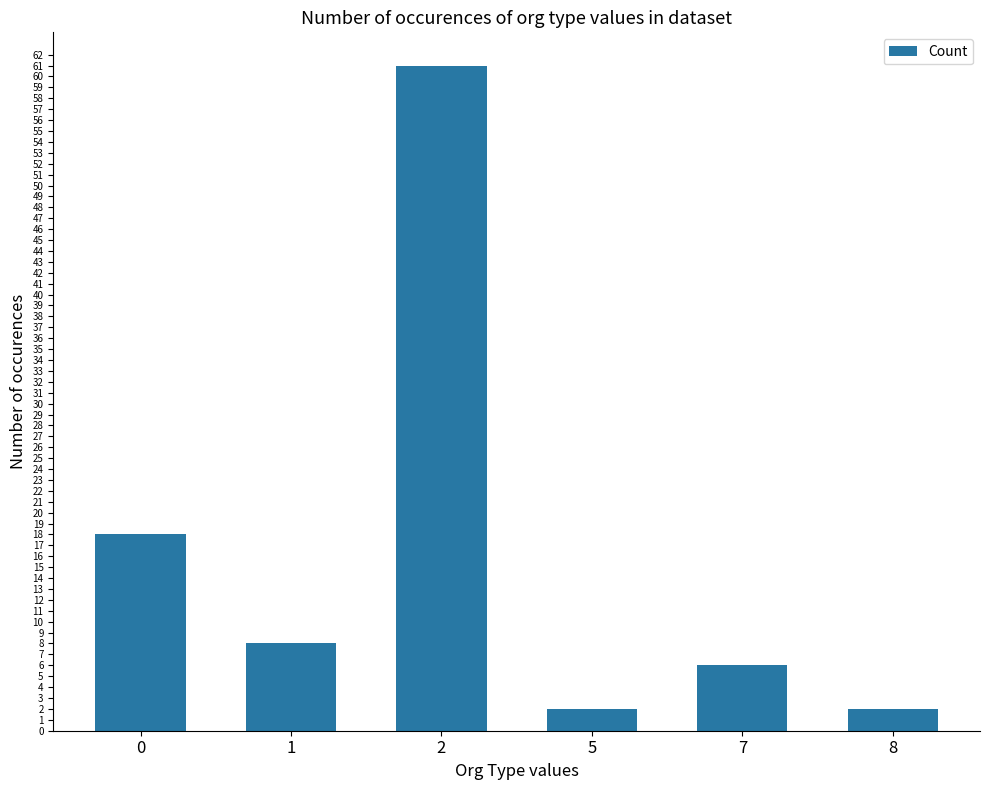

The value at 1 is 8. True or false?

True